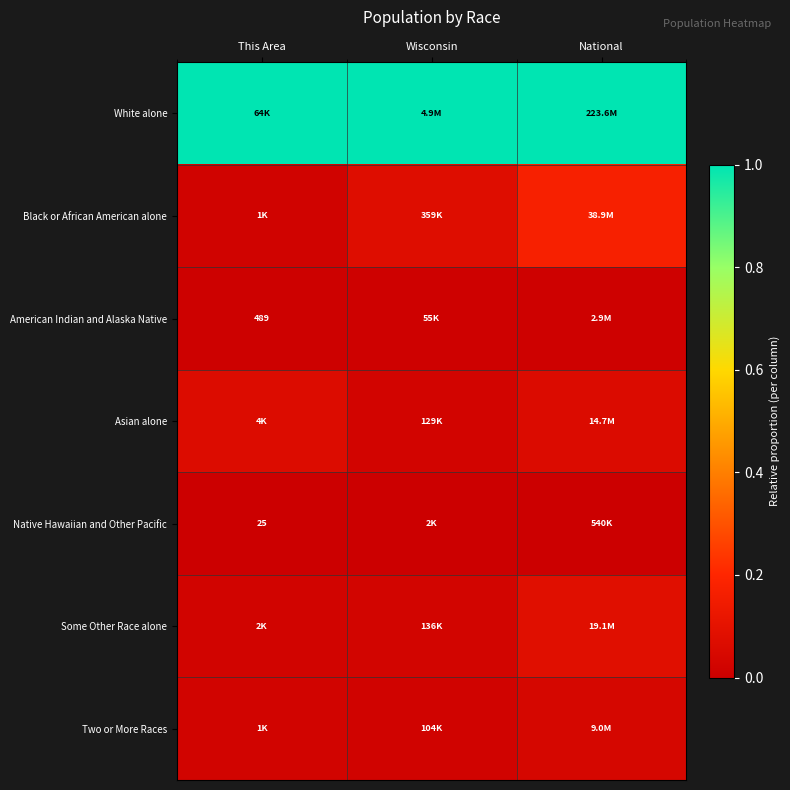

Between This Area and National, which series saw the biggest shift?

Black or African American alone